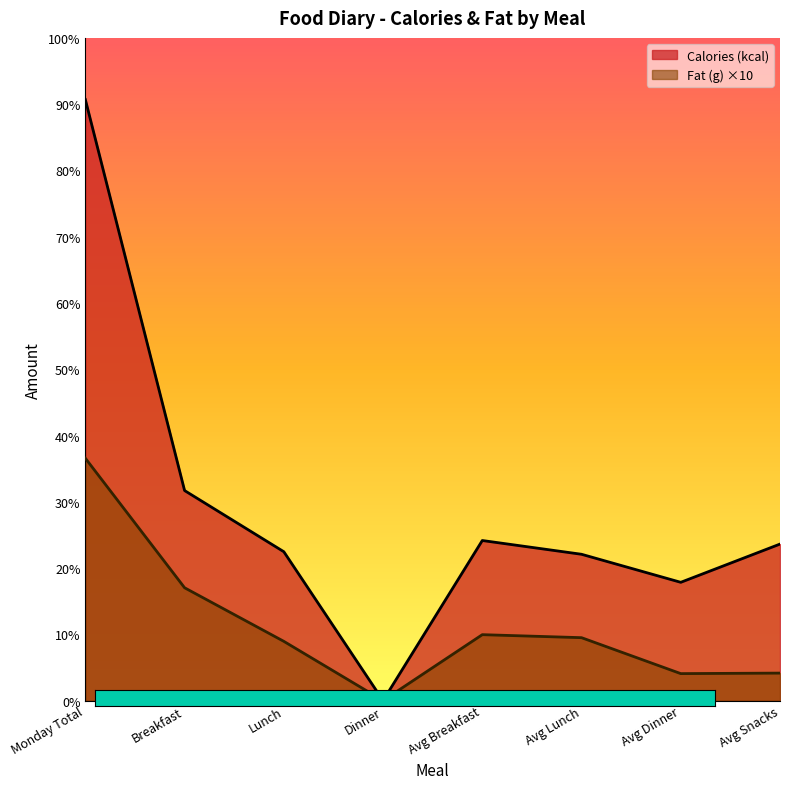

True or false: Fat (g) and Calories (kcal) intersect in this chart.

False